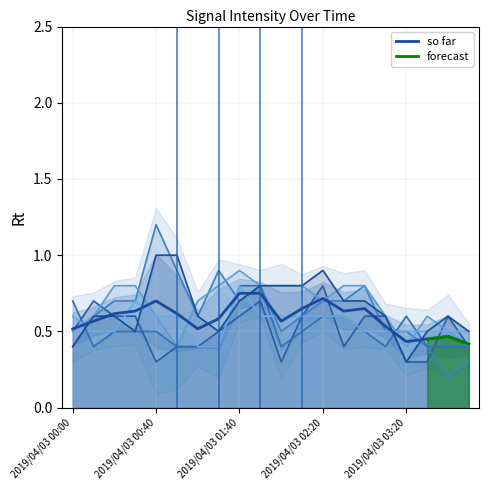

Does the chart display data point markers on the line(s)?

No